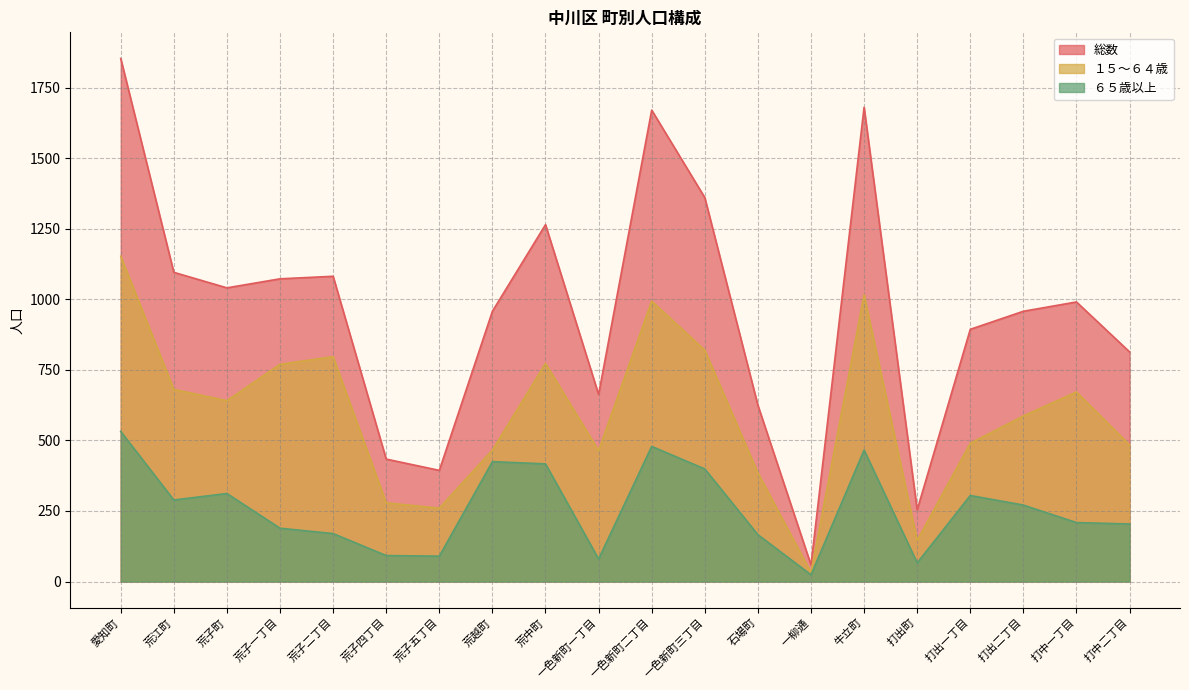

List the labels in order of １５～６４歳 value, smallest first.

一柳通, 打出町, 荒子五丁目, 荒子四丁目, 石場町, 一色新町一丁目, 荒越町, 打中二丁目, 打出一丁目, 打出二丁目, 荒子町, 打中一丁目, 荒江町, 荒子一丁目, 荒中町, 荒子二丁目, 一色新町三丁目, 一色新町二丁目, 牛立町, 愛知町